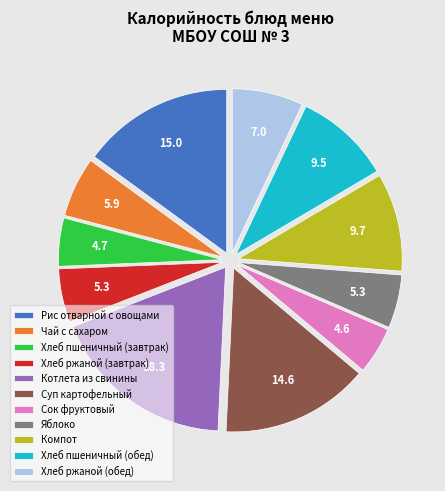

Count the number of slices in the pie.

11